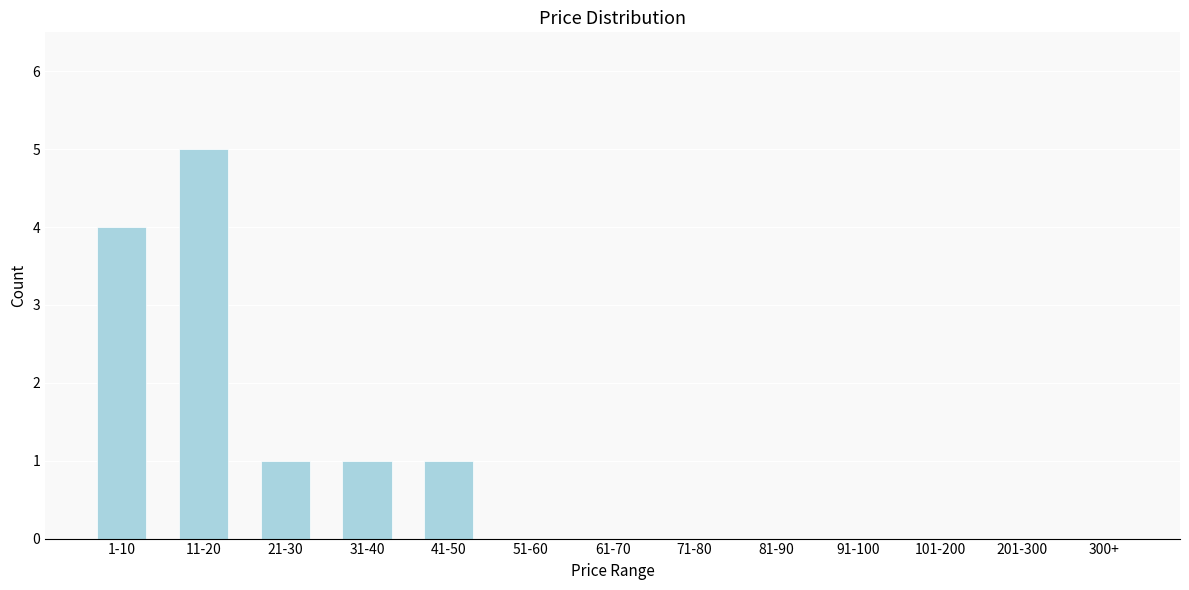

Reading left to right, list all the values displayed in this chart.

1-10=4	11-20=5	21-30=1	31-40=1	41-50=1	51-60=0	61-70=0	71-80=0	81-90=0	91-100=0	101-200=0	201-300=0	300+=0